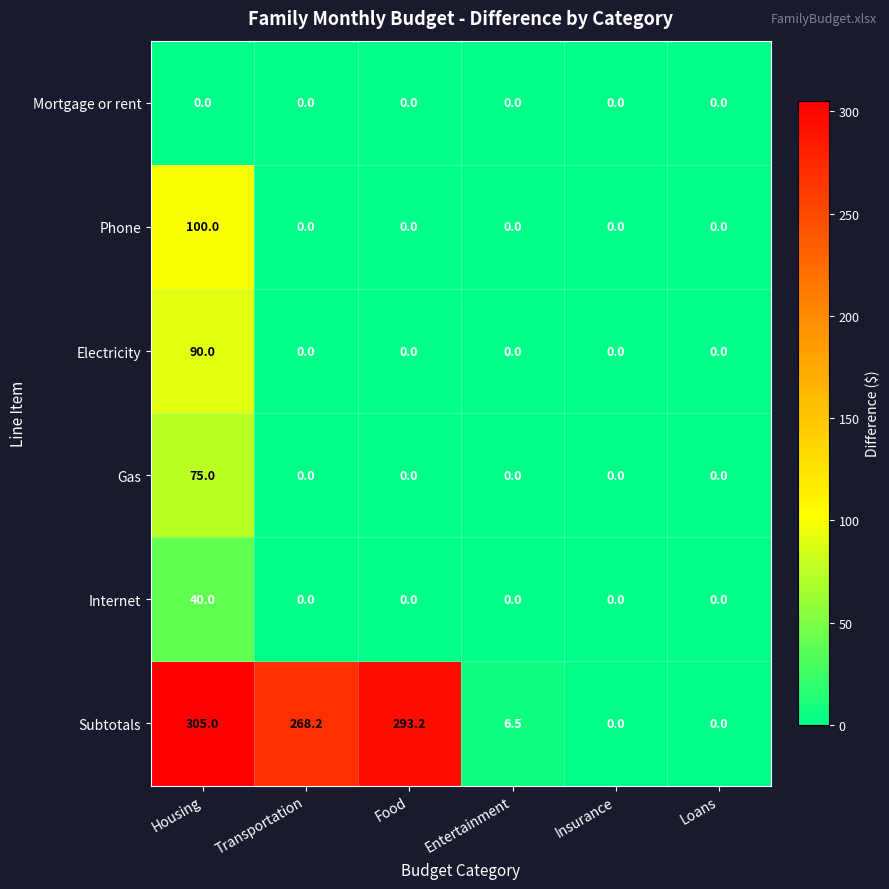

What is the difference between the Subtotals values at Transportation and Entertainment?

261.7